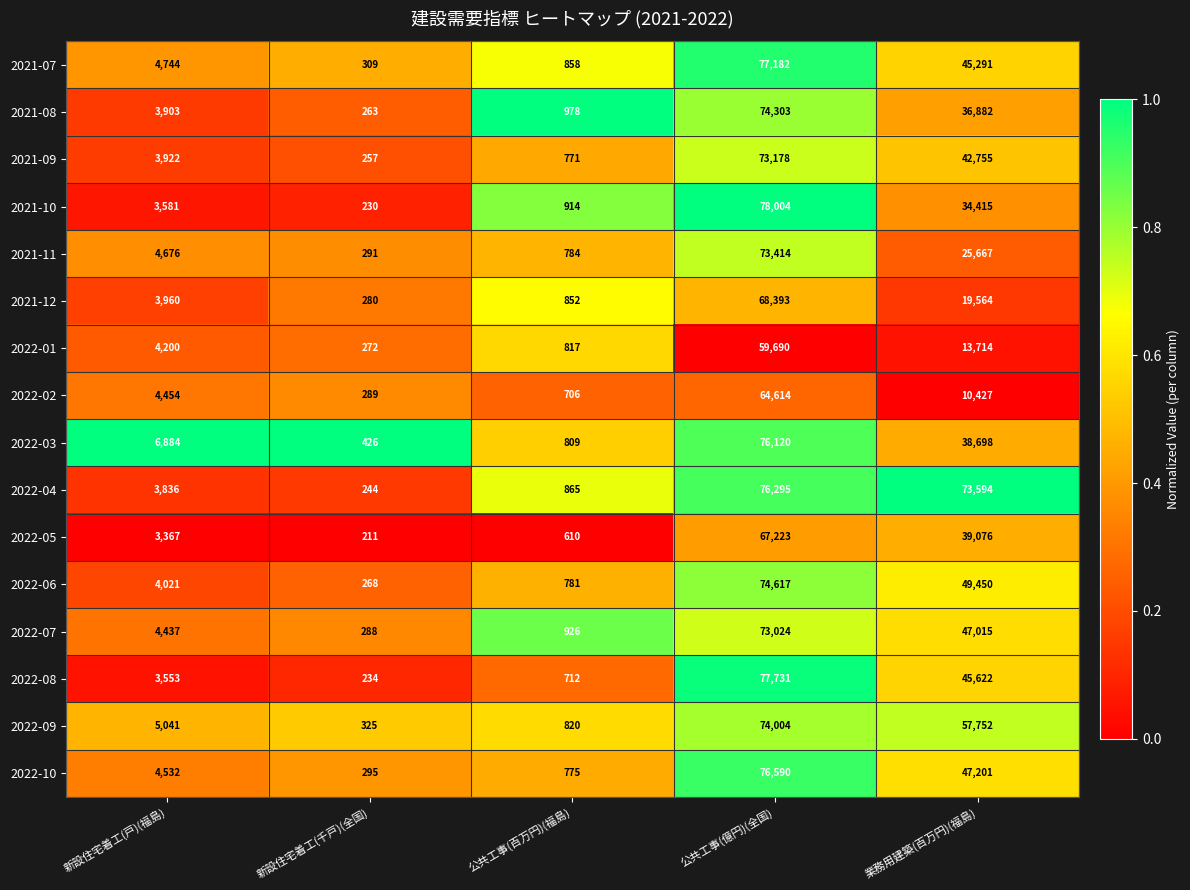

Is it true that 2022-03 equals 809 at 公共工事(百万円)(福島)?

True